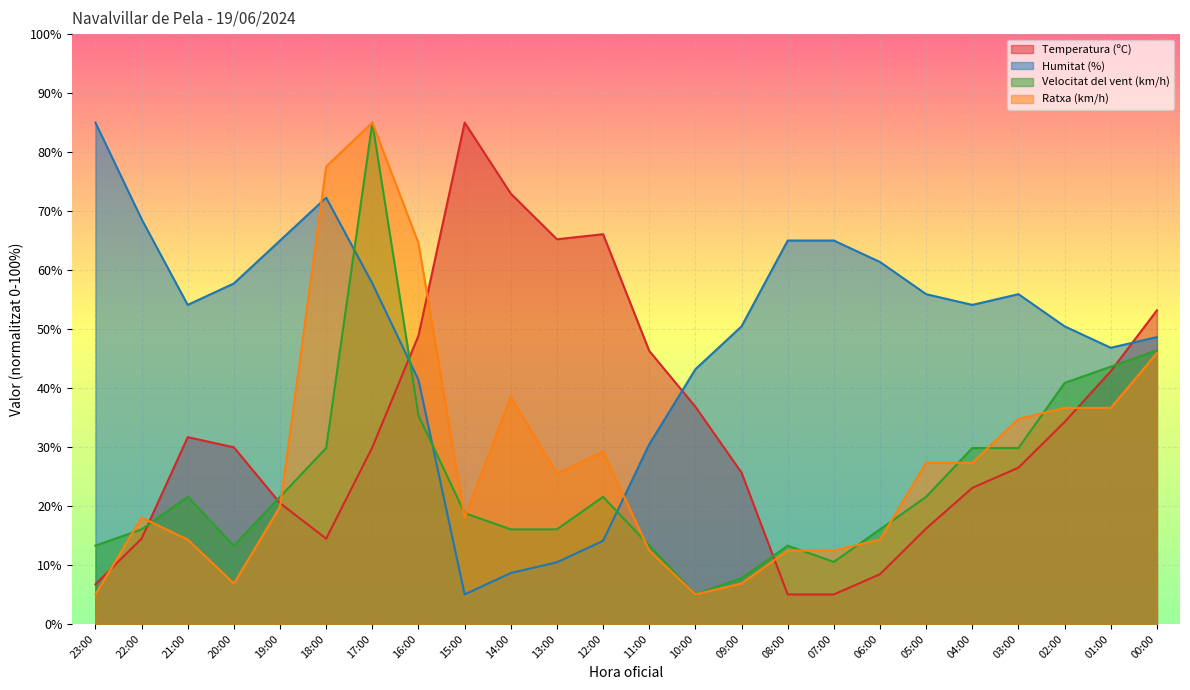

What is the minimum value shown in the chart?

5.0